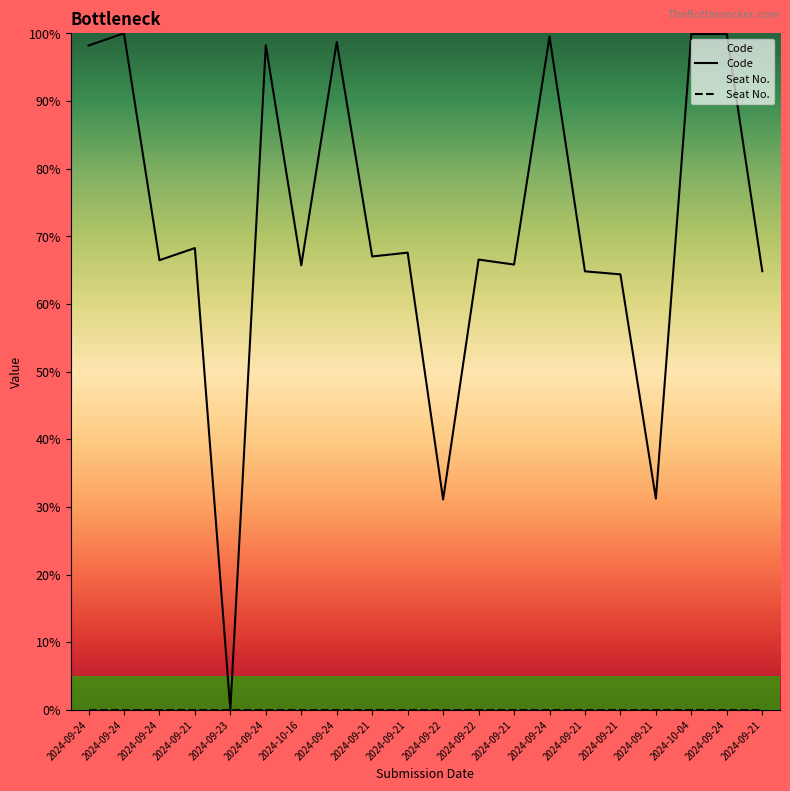

Which category has the highest value across all series?

2024-09-24